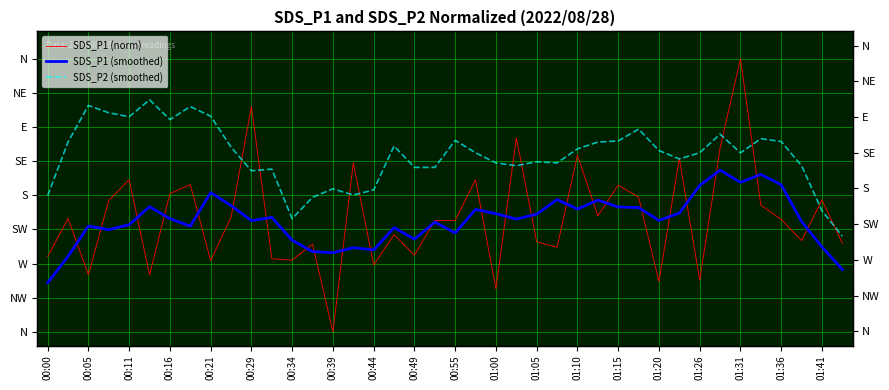

How many intersections are there between SDS_P1 (norm) and SDS_P2 (smoothed)?

12